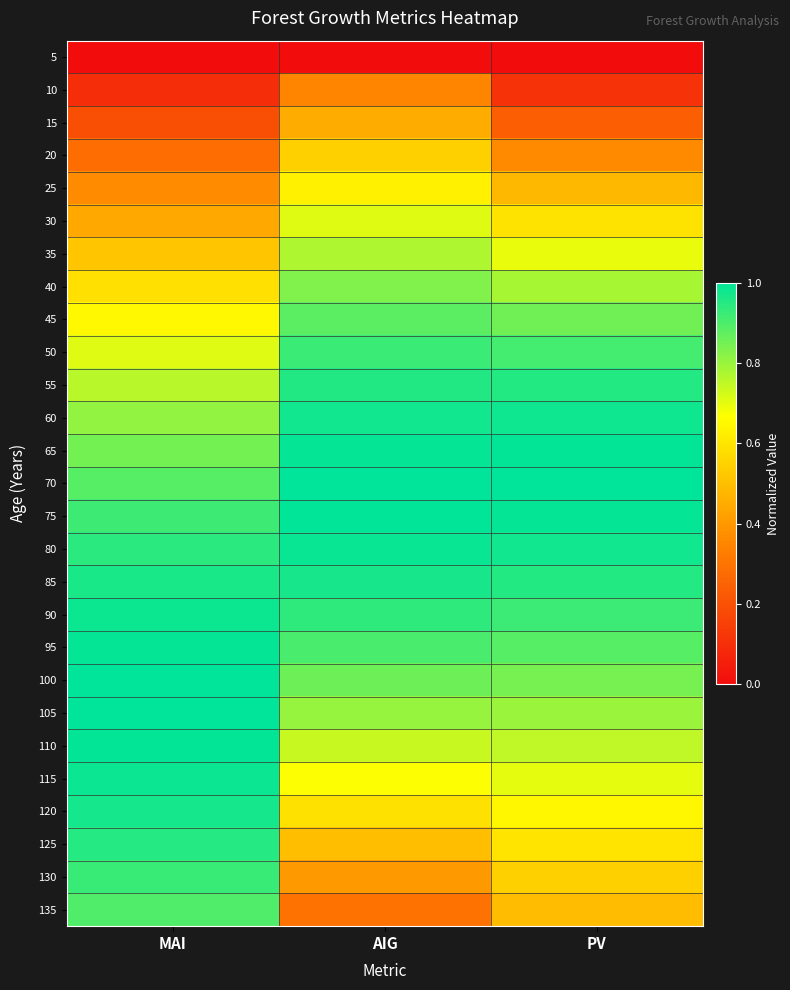

What is the spread (max minus min) of values at AIG?

1.0